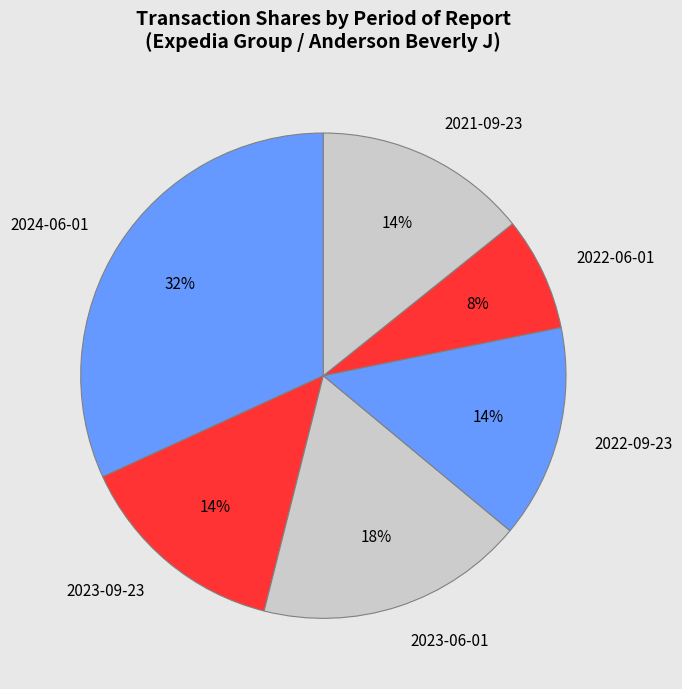

How many segments does this pie chart have?

6